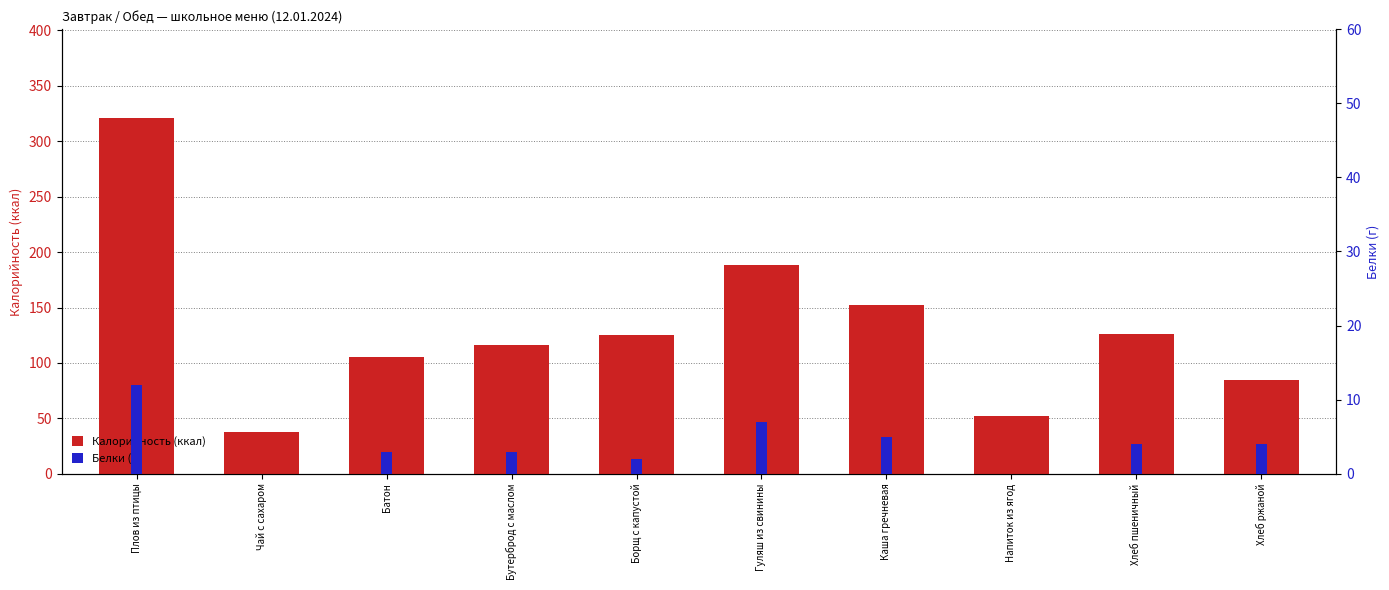

Which series has the largest total across all categories?

Калорийность